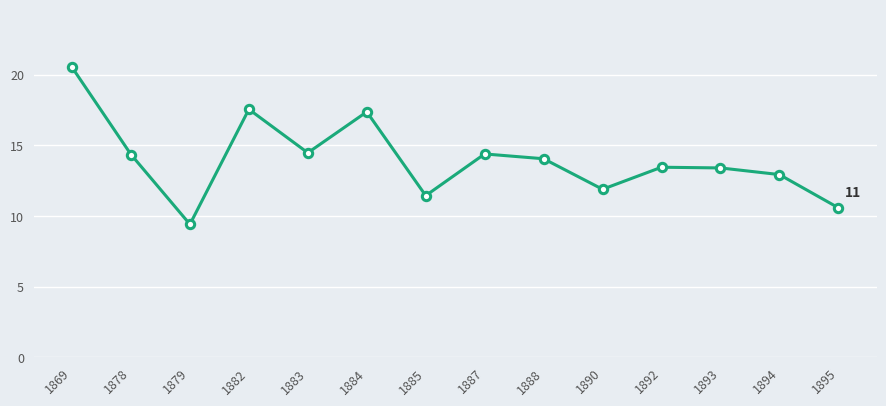

Which category has the lowest value across all series?

1879